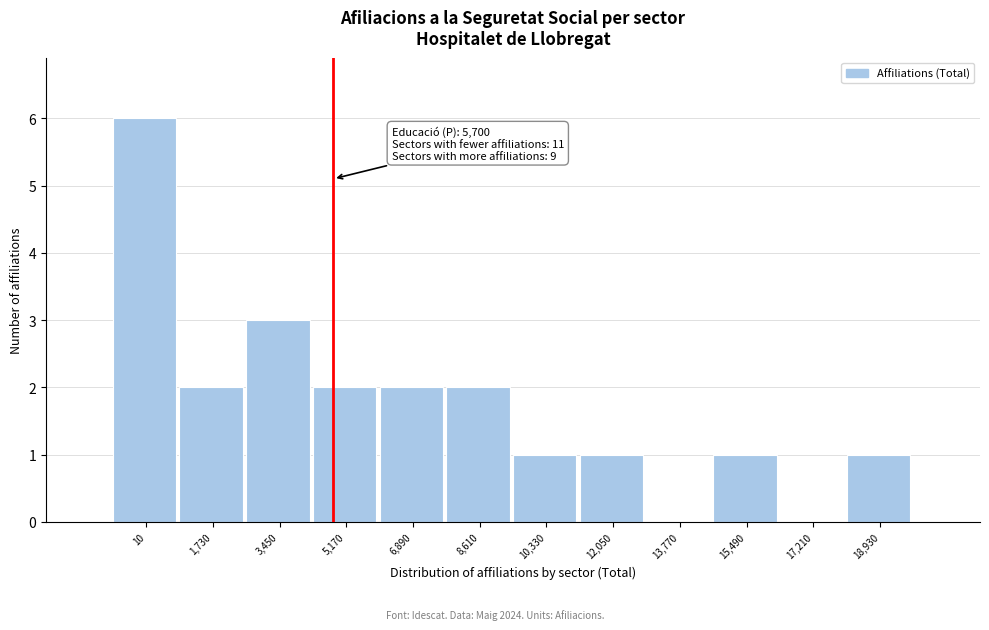

Reading left to right, list all the values displayed in this chart.

10=6	1,730=2	3,450=3	5,170=2	6,890=2	8,610=2	10,330=1	12,050=1	13,770=0	15,490=1	17,210=0	18,930=1